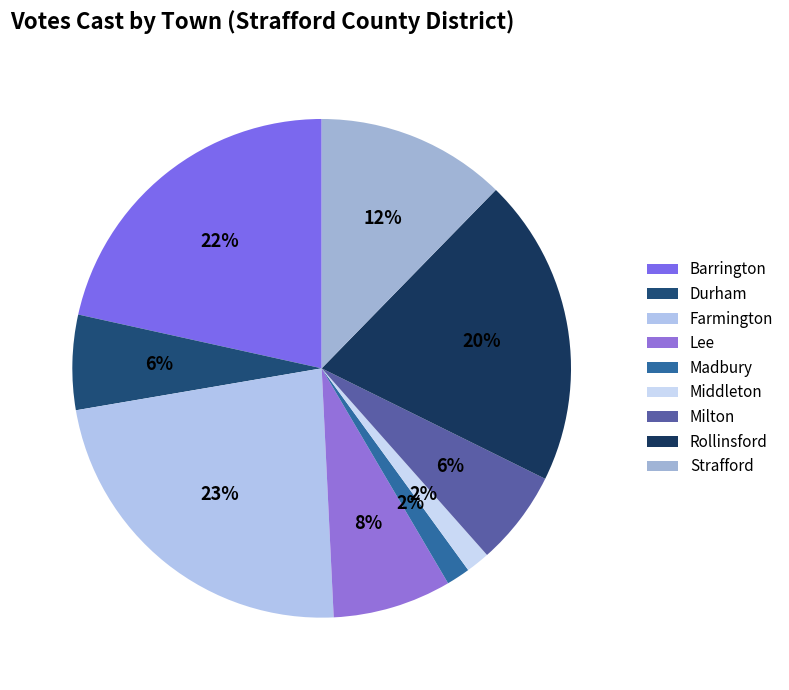

Is there any slice that represents more than half of the pie?

No